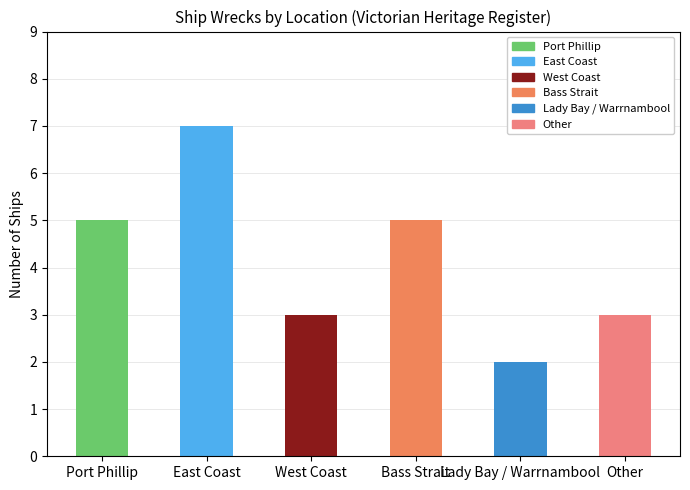

Approximately how many times larger is the value at Other compared to West Coast?

1.0